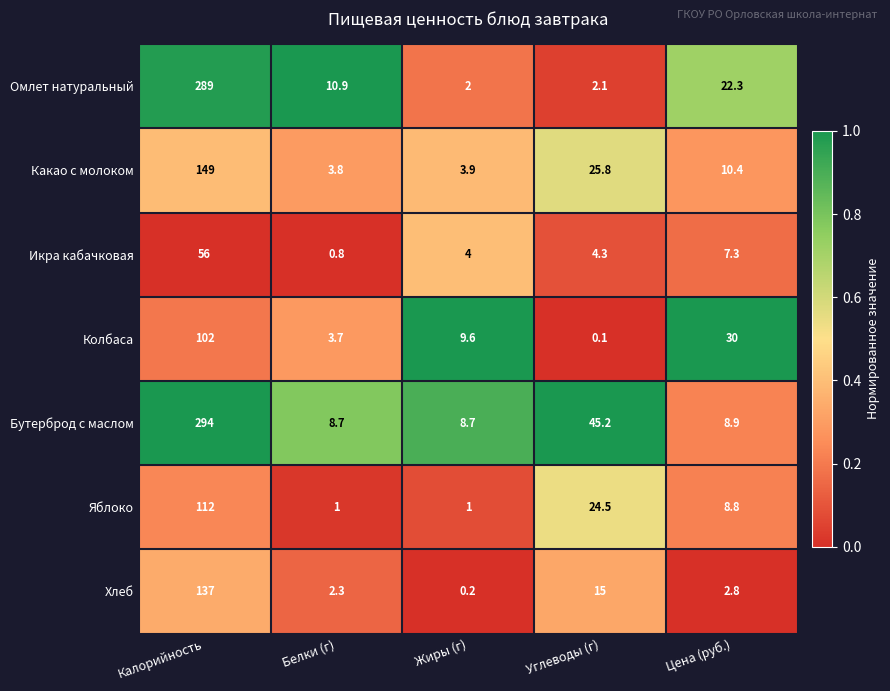

What is the sum of all Хлеб values?

157.3